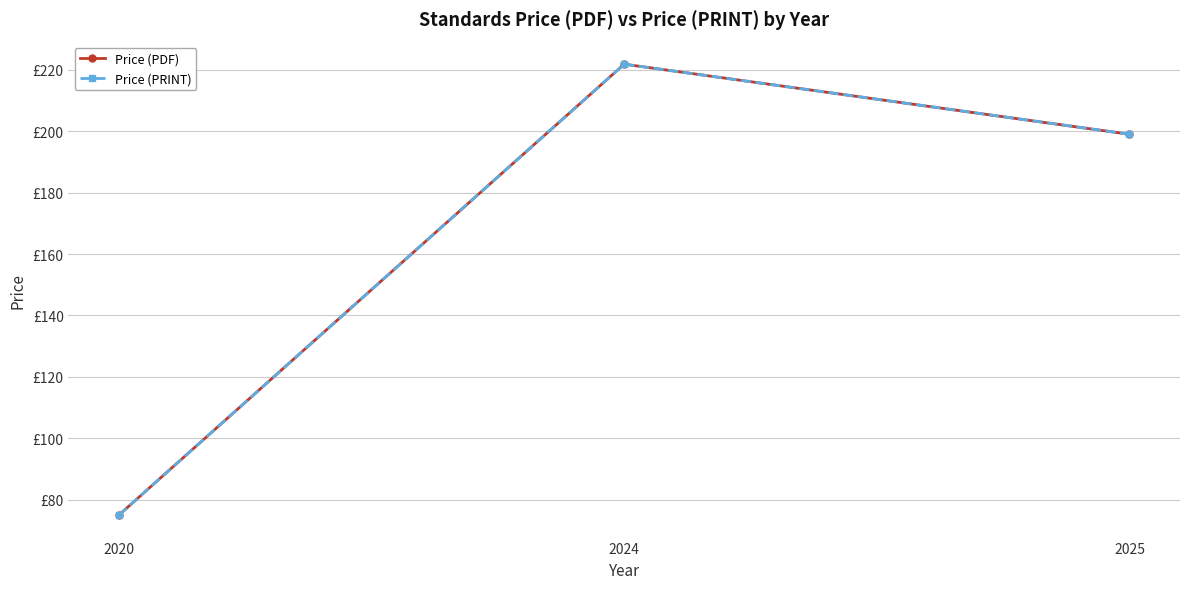

At which category is the sum across all series the highest?

2024